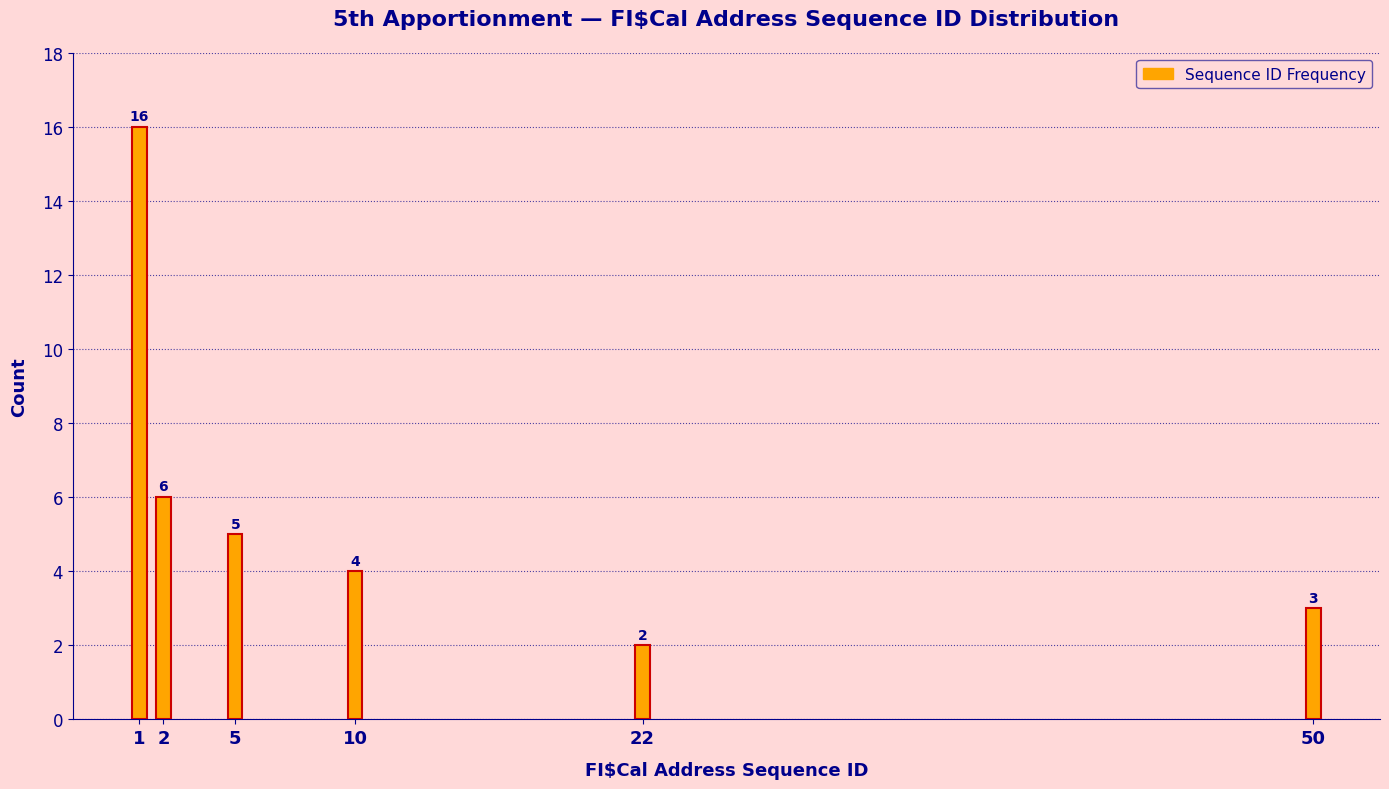

Reading left to right, list all the values displayed in this chart.

16	6	5	4	2	3